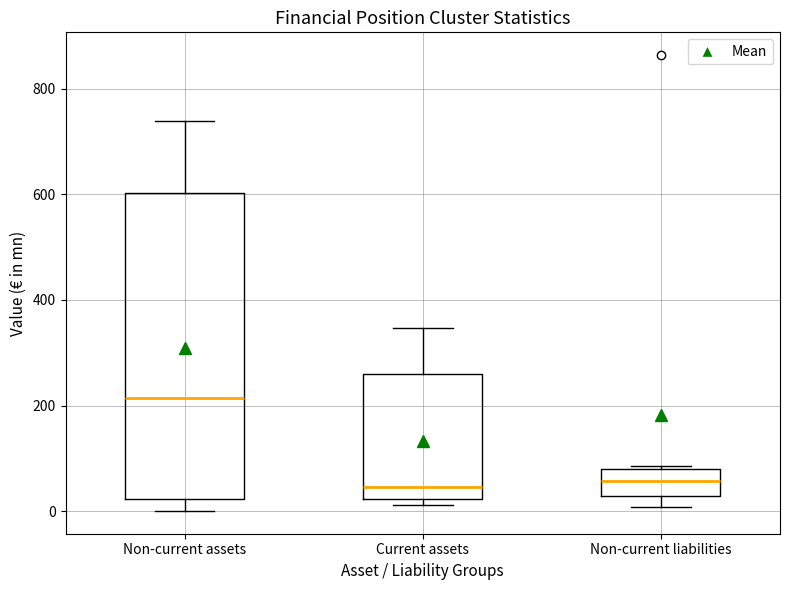

Which box has the highest median line?

Non-current assets